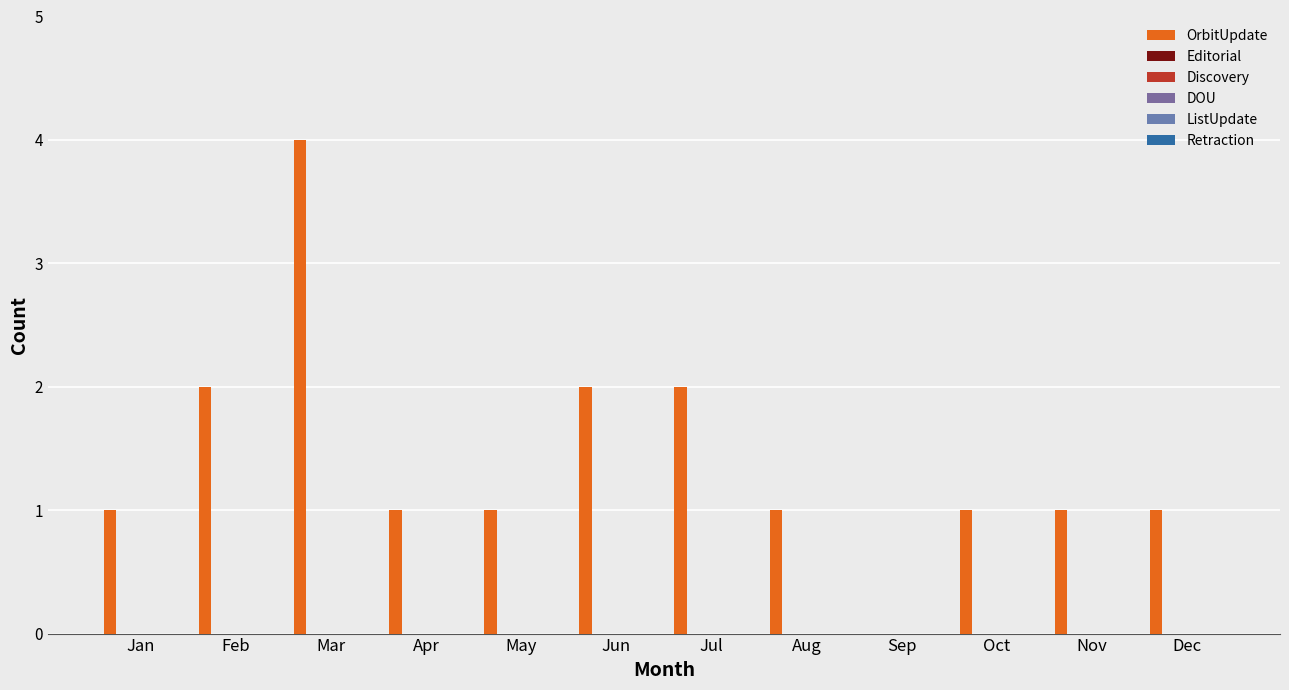

How many positive values are there?

11